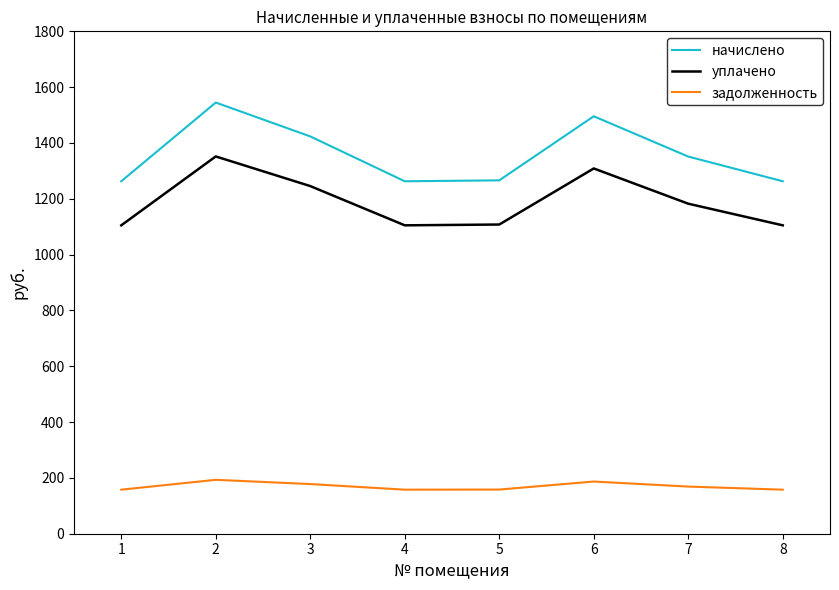

True or false: начислено has more than 2 points higher than both neighbors.

False